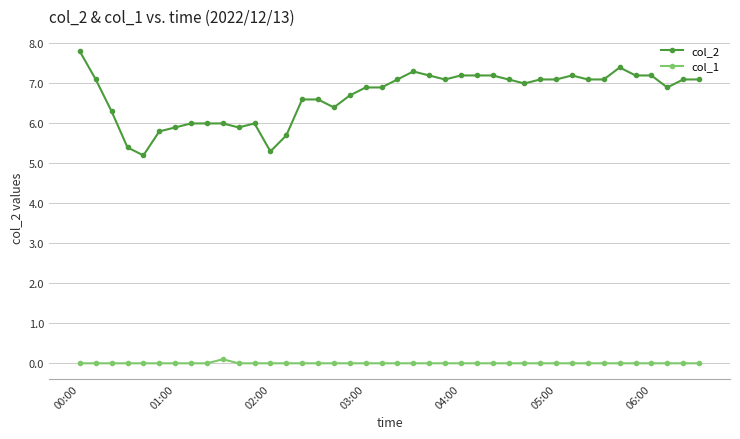

What is the value of the col_2 point at the 35th from the left?

7.4